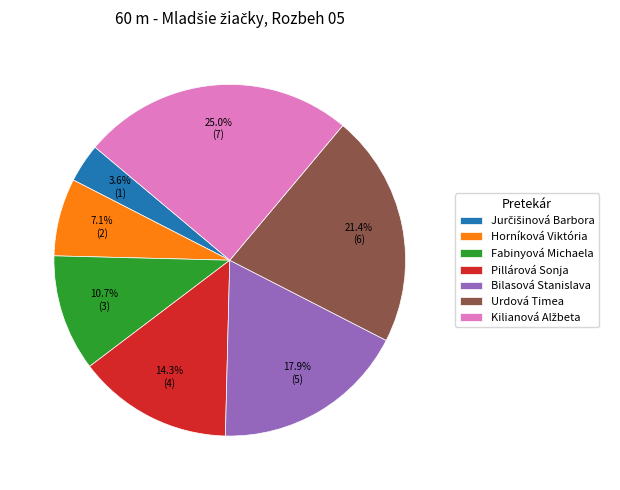

What is the ratio of the value at Horníková Viktória to the value at Pillárová Sonja?

0.5